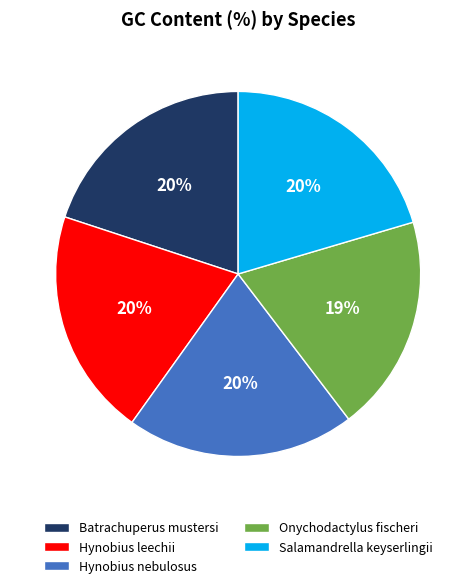

Is there a majority slice in this chart?

No